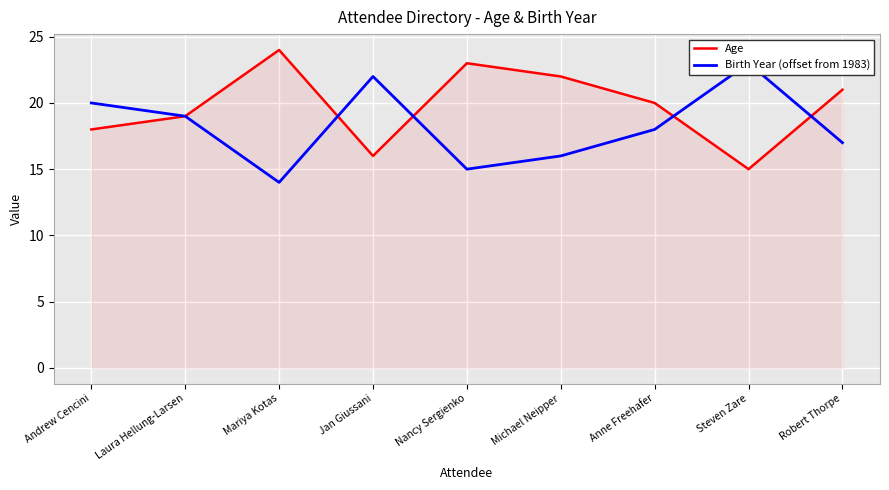

Rank the series by their average value, from highest to lowest.

Age, Birth Year (offset from 1983)